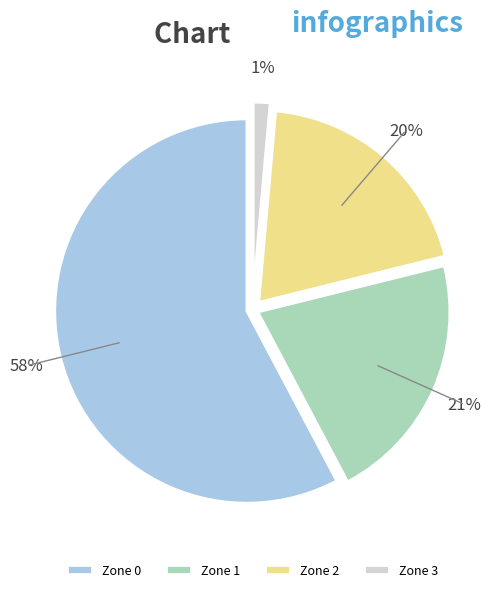

To the nearest percent, what is the difference between the Zone 1 and Zone 3 slice percentages?

20%